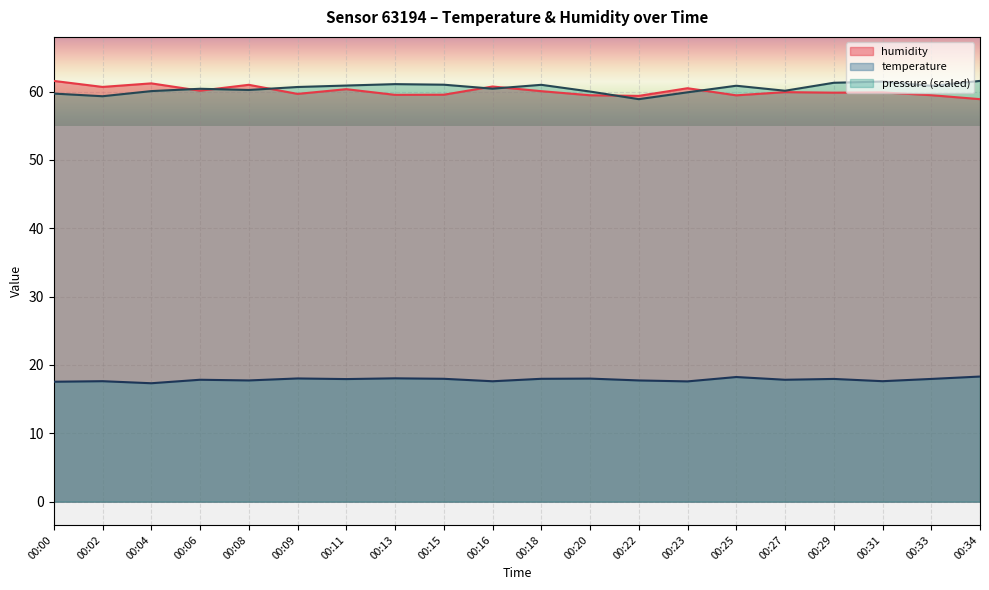

Reading left to right, transcribe all the data shown in this chart.

temperature: 17.6	17.6	17.3	17.8	17.7	18.0	17.9	18.1	18.0	17.6	18.0	18.0	17.7	17.6	18.2	17.8	18.0	17.6	18.0	18.3
humidity: 61.6	60.7	61.2	60.1	61.0	59.7	60.4	59.5	59.5	60.7	60.1	59.5	59.4	60.5	59.5	59.9	59.8	59.9	59.5	58.9
pressure_norm: 59.7	59.3	60.1	60.4	60.2	60.7	60.9	61.1	61.0	60.4	61.0	60.0	58.9	59.9	60.9	60.1	61.3	61.5	60.8	61.6